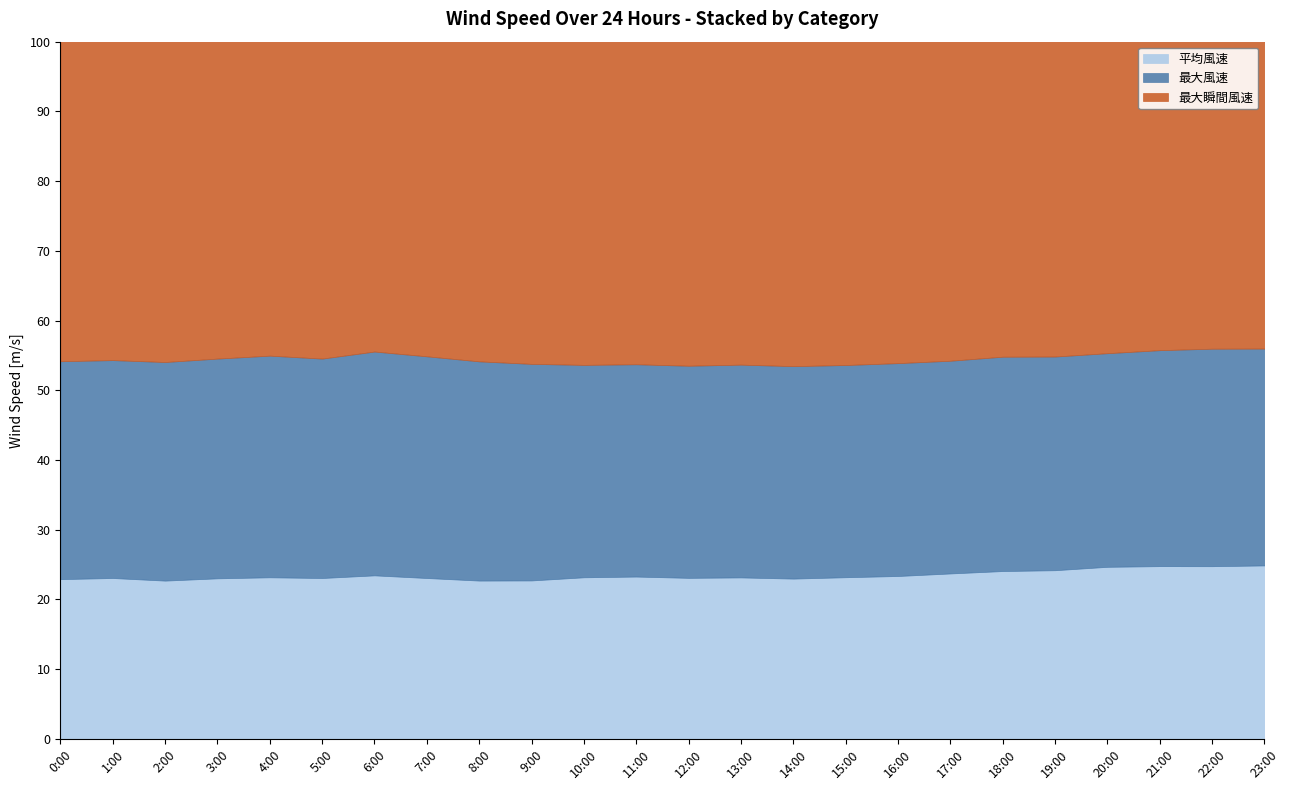

What is the total value across all series at 4:00?

100.0